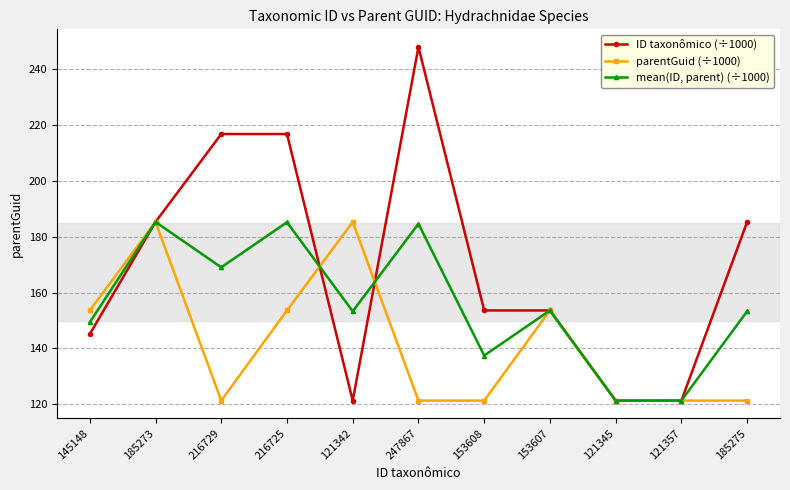

What is the total value across all series at 121342?

459.9